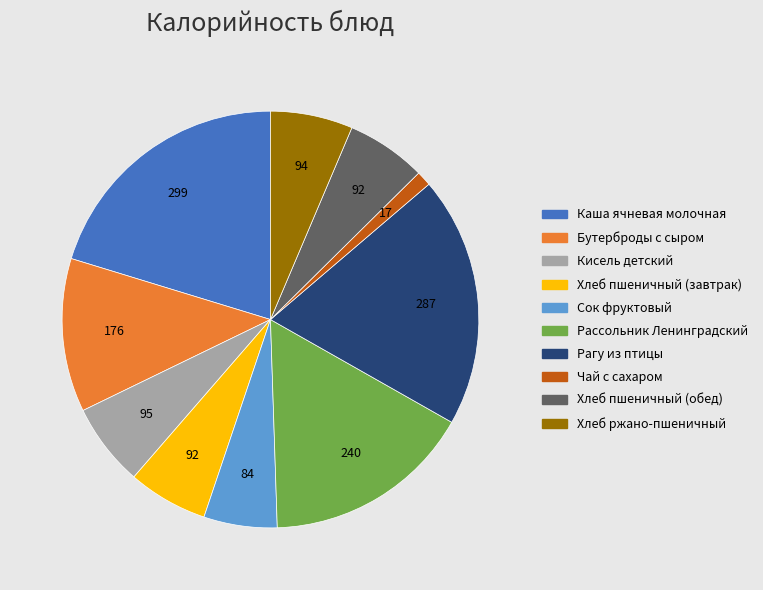

Is there a majority slice in this chart?

No